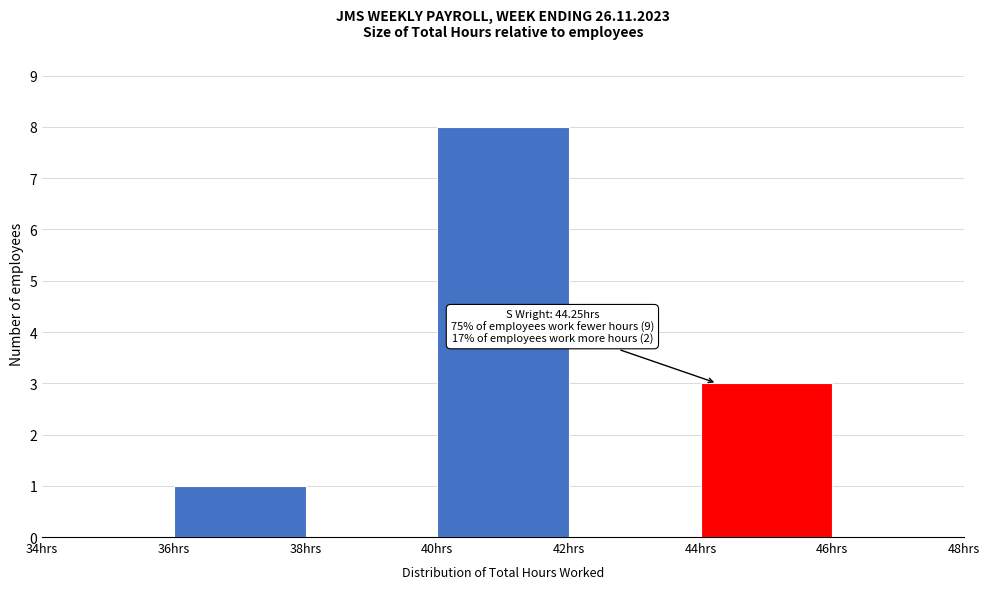

Which range on the x-axis has the tallest bar?

40 to 42